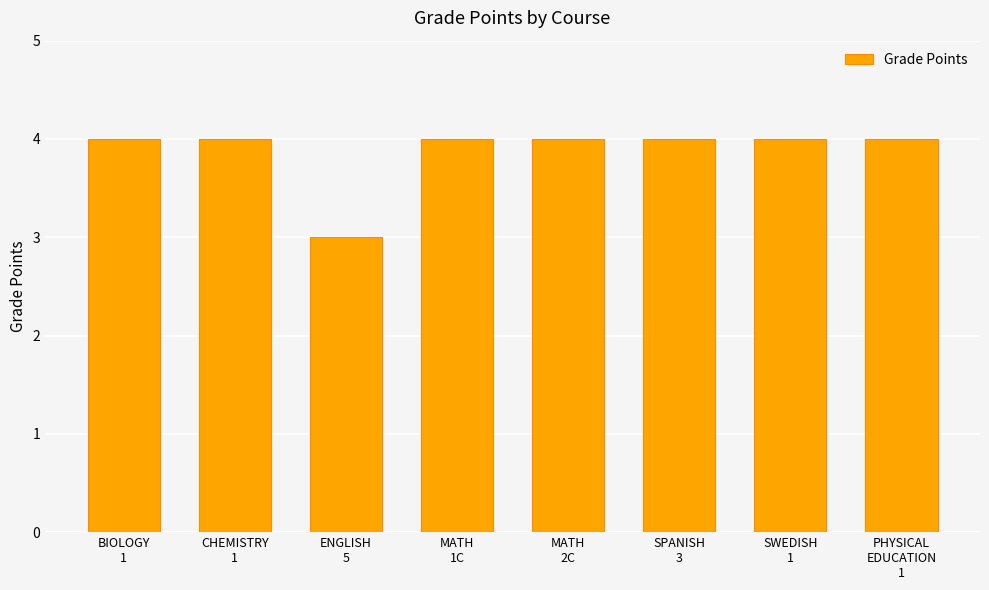

Reading left to right, list all the values displayed in this chart.

BIOLOGY
1=4	CHEMISTRY
1=4	ENGLISH
5=3	MATH
1C=4	MATH
2C=4	SPANISH
3=4	SWEDISH
1=4	PHYSICAL
EDUCATION
1=4